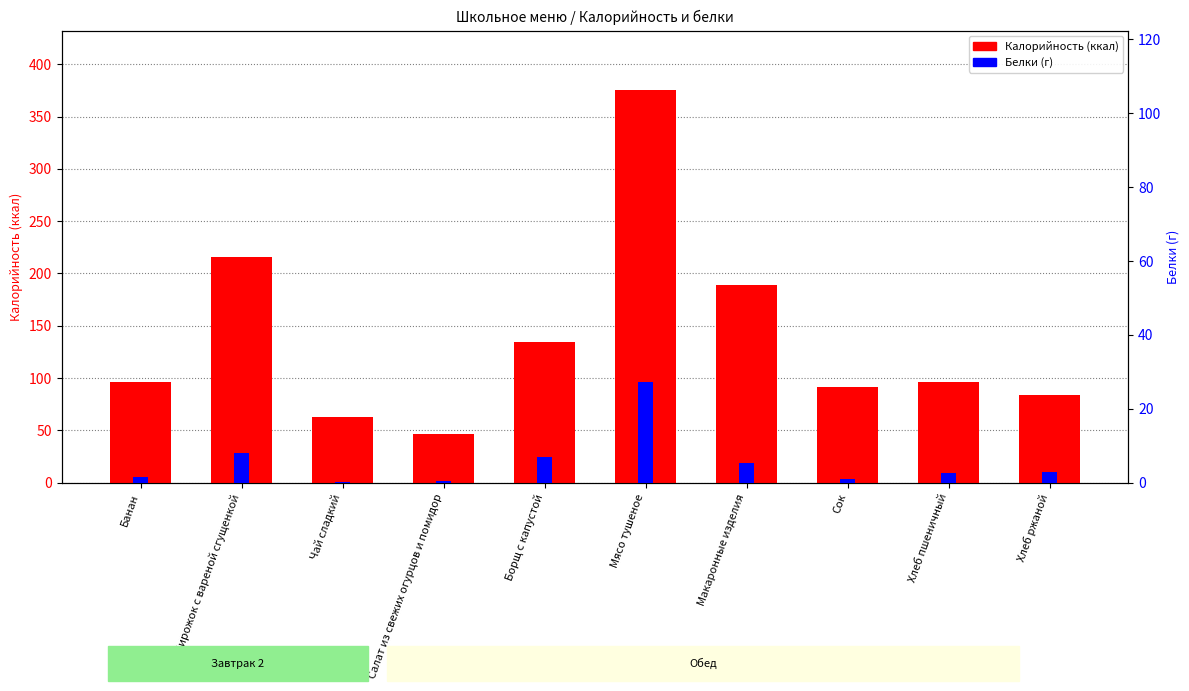

What is the maximum value shown in the chart?

375.8